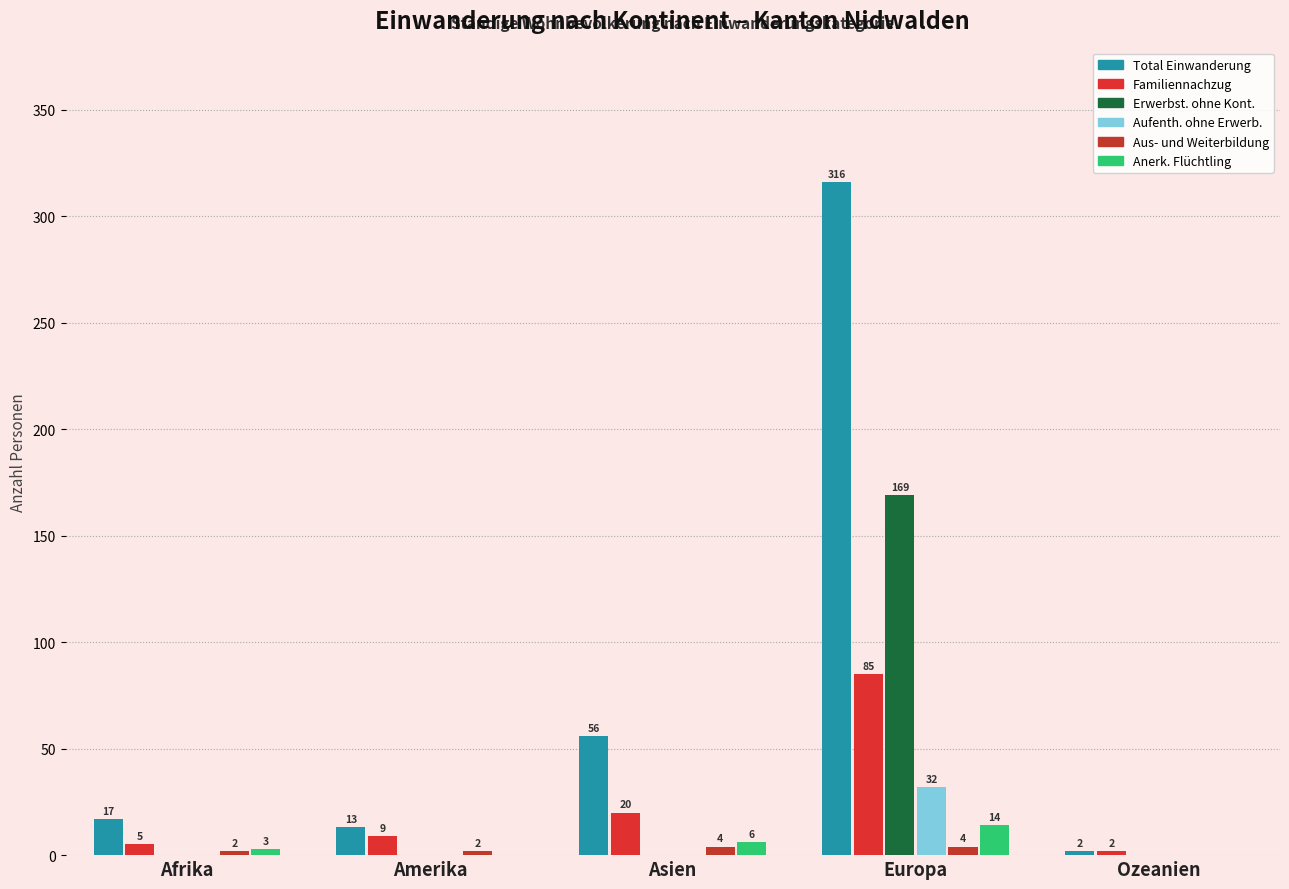

Reading left to right, transcribe all the data shown in this chart.

Total Einwanderung: 17	13	56	316	2
Familiennachzug: 5	9	20	85	2
Erwerbst. ohne Kont.: 0	0	0	169	0
Aufenth. ohne Erwerb.: 0	0	0	32	0
Aus- und Weiterbildung: 2	2	4	4	0
Anerk. Flüchtling: 3	0	6	14	0